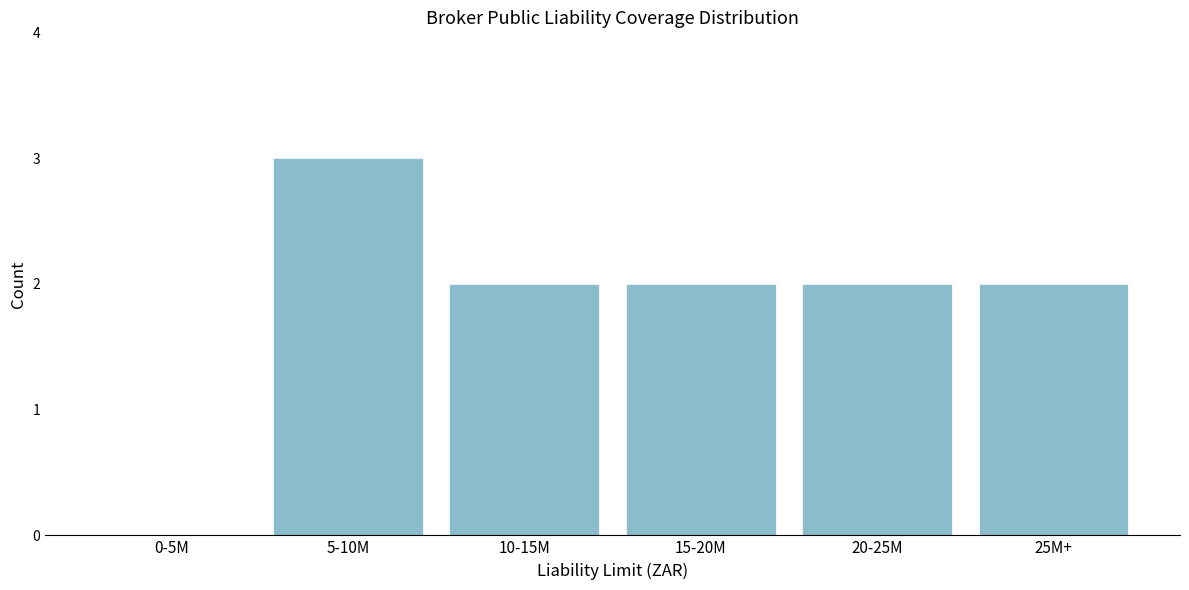

Reading left to right, list all the values displayed in this chart.

0-5M=0	5-10M=3	10-15M=2	15-20M=2	20-25M=2	25M+=2